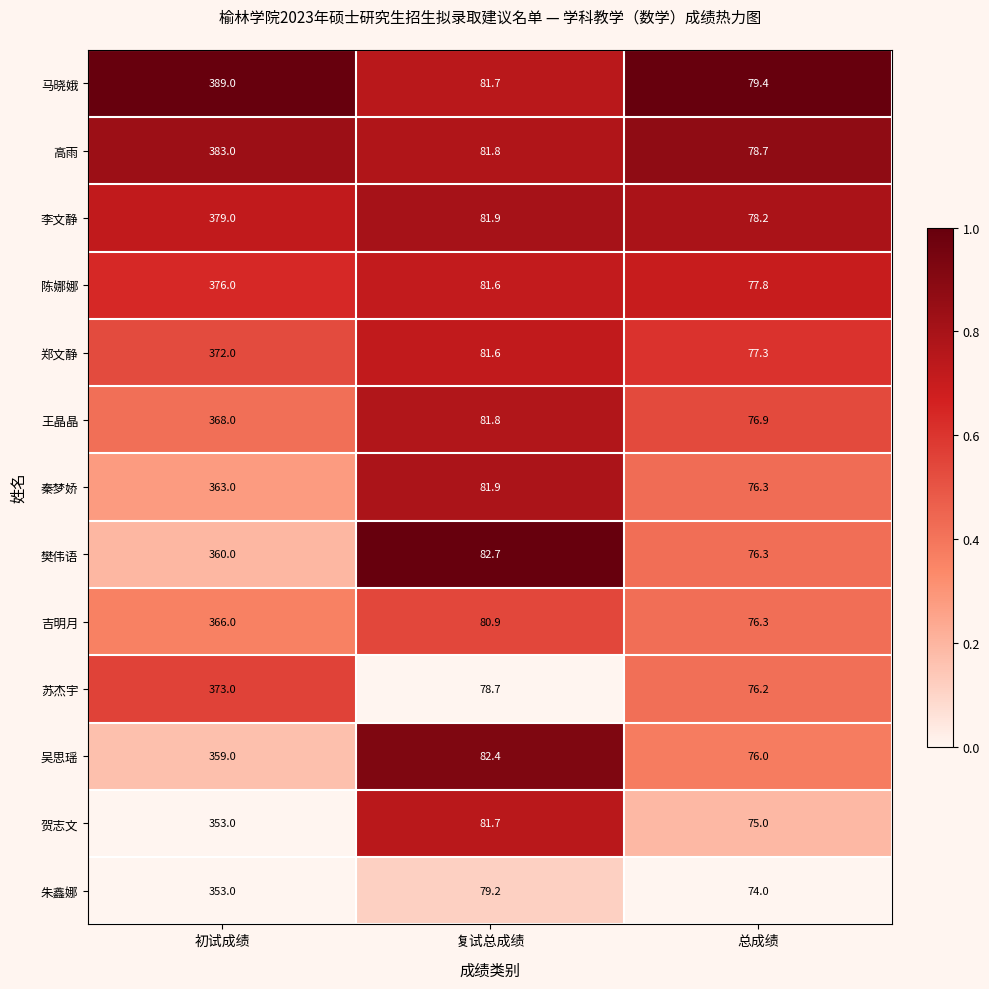

Which series has the largest total across all categories?

马晓娥